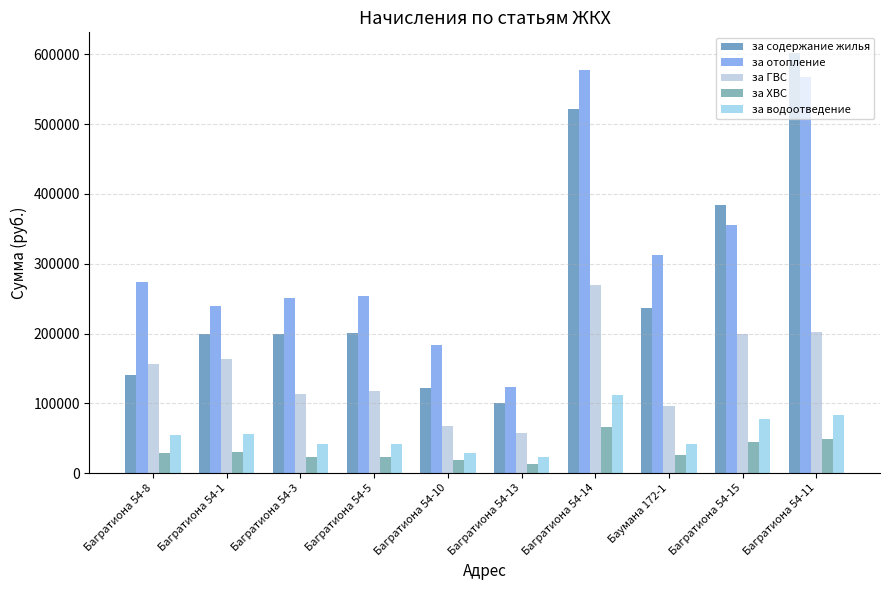

How many values in the за содержание жилья series exceed 201172?

5